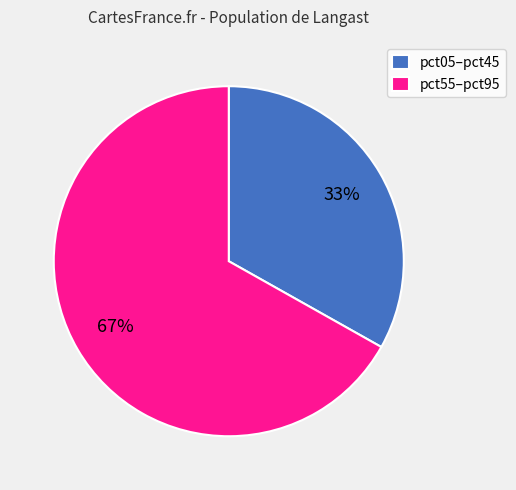

Between pct05–pct45 and pct55–pct95, which is larger?

pct55–pct95